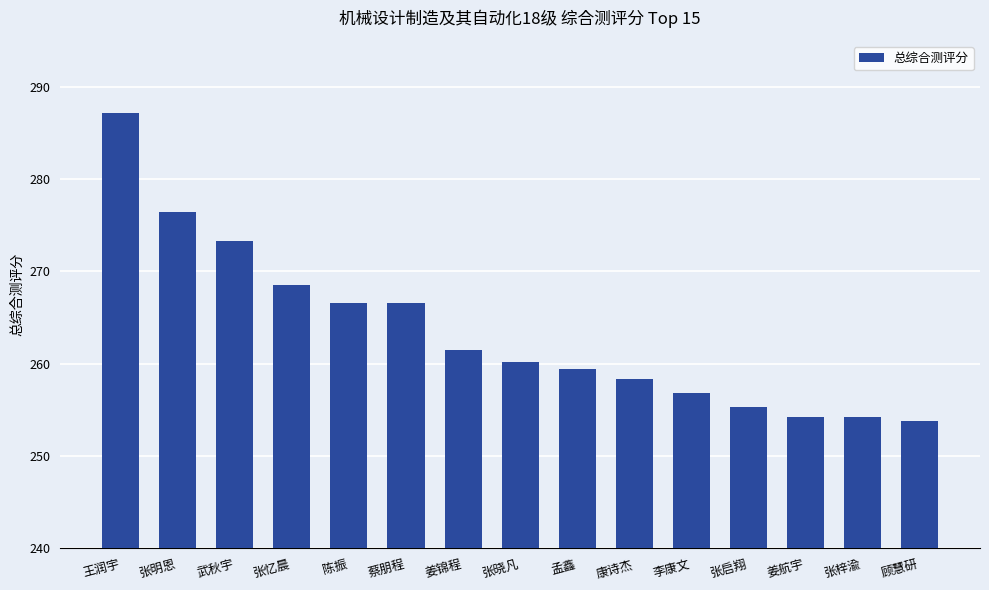

What is the ratio of the value at 姜航宇 to the value at 张梓渝?

1.0